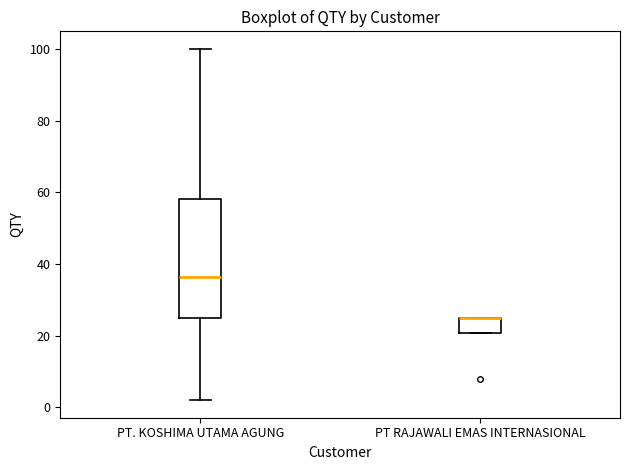

Where does the median line of the box for PT. KOSHIMA UTAMA AGUNG sit on the y-axis? The values are not printed on the chart, so give them approximately, as read against the axis.

36